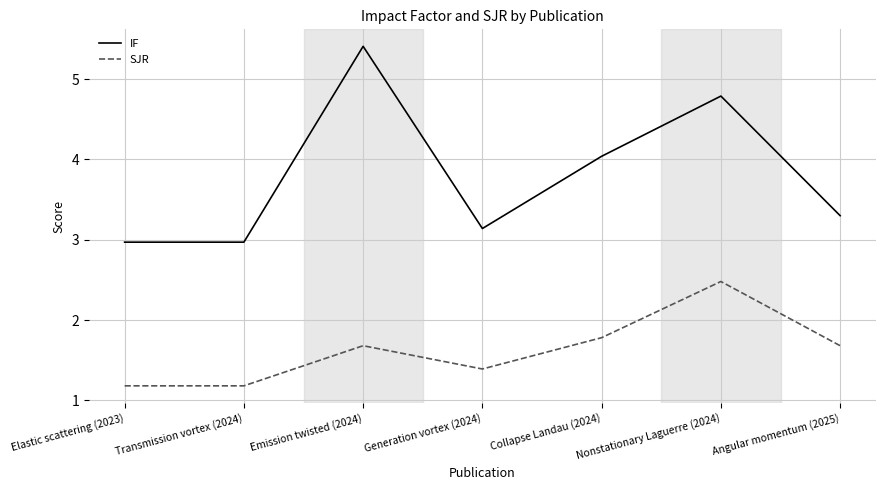

Which series has the largest total across all categories?

IF